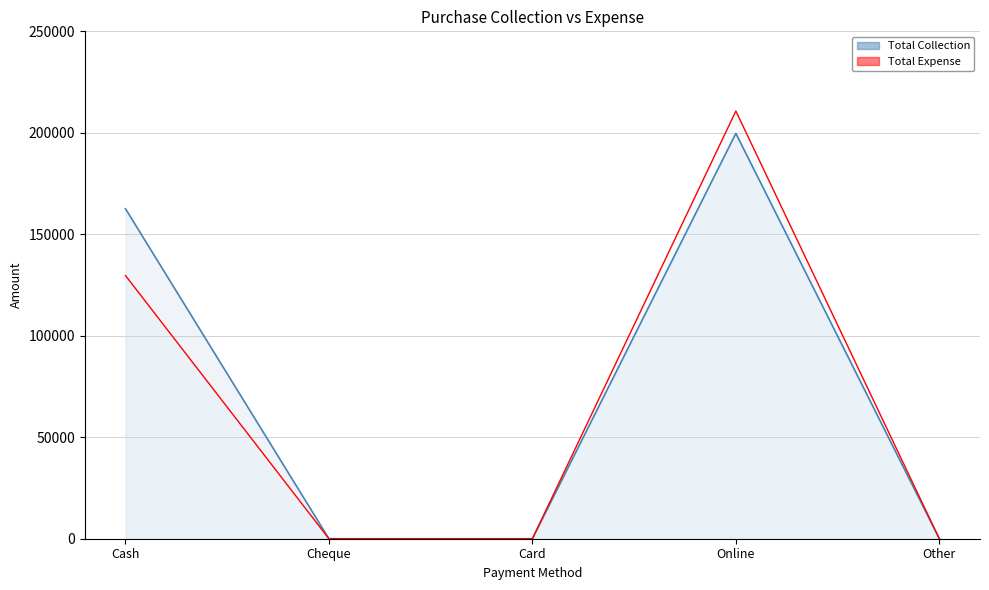

How many values in Total Expense are above zero?

2